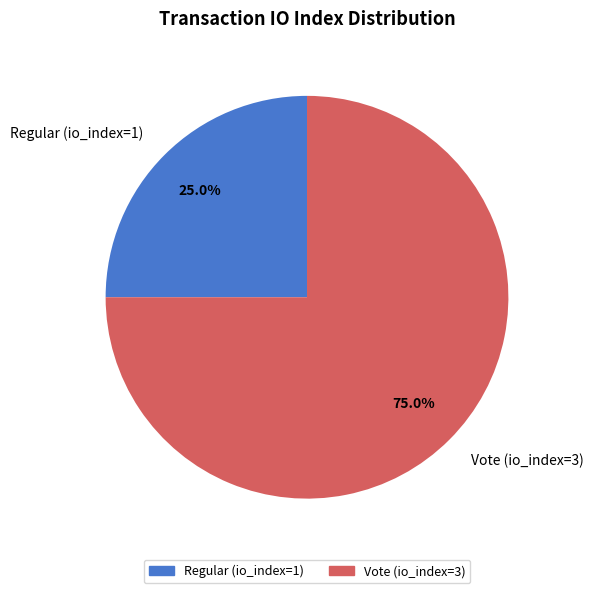

What is the smallest slice in the pie chart?

Regular (io_index=1)